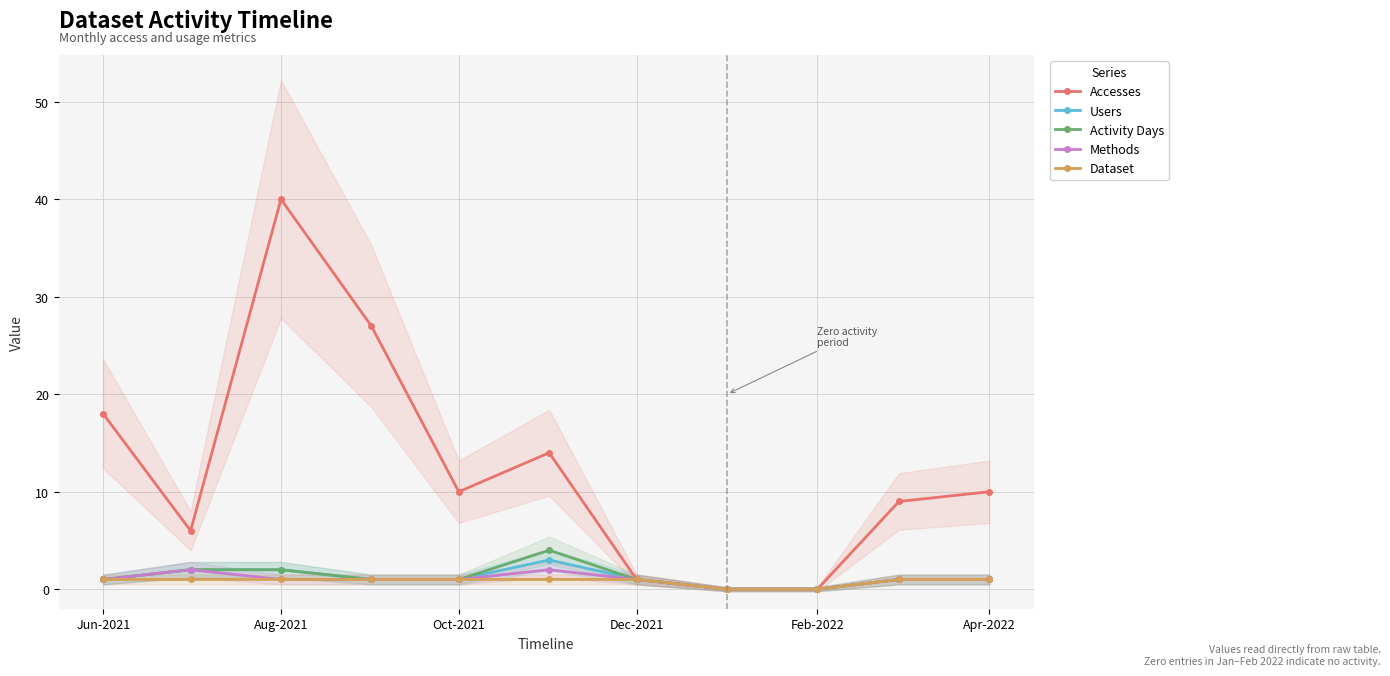

Is it true that Activity Days equals 1 at Apr-2022?

True